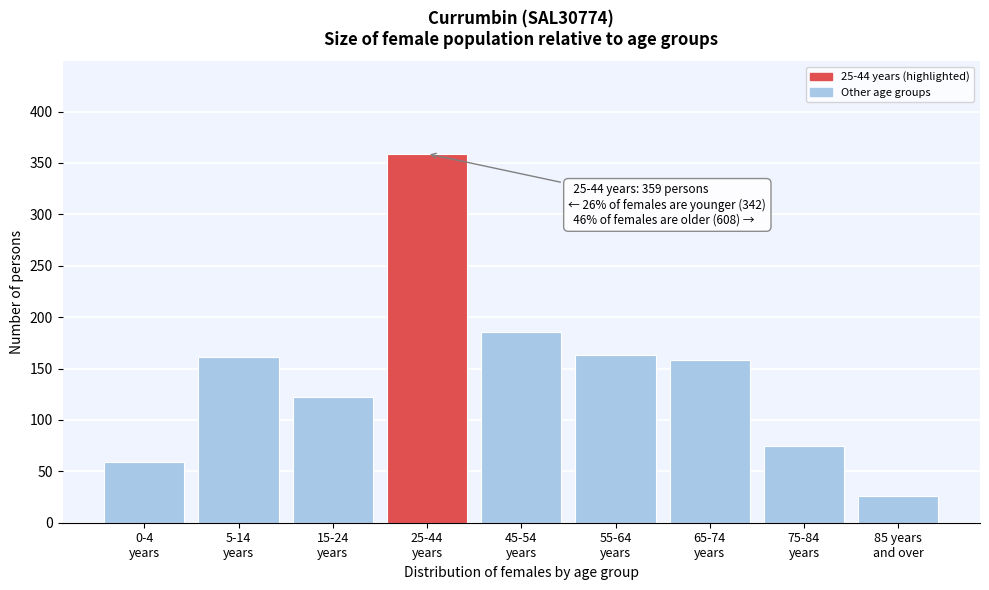

Reading left to right, transcribe all the data shown in this chart.

59	161	122	359	186	163	158	75	26